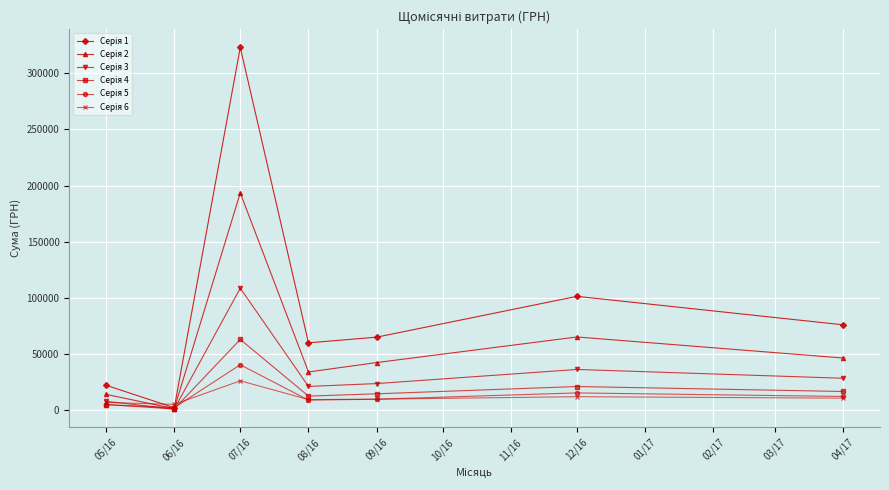

What is the label of the 2nd point from the left?

06/16